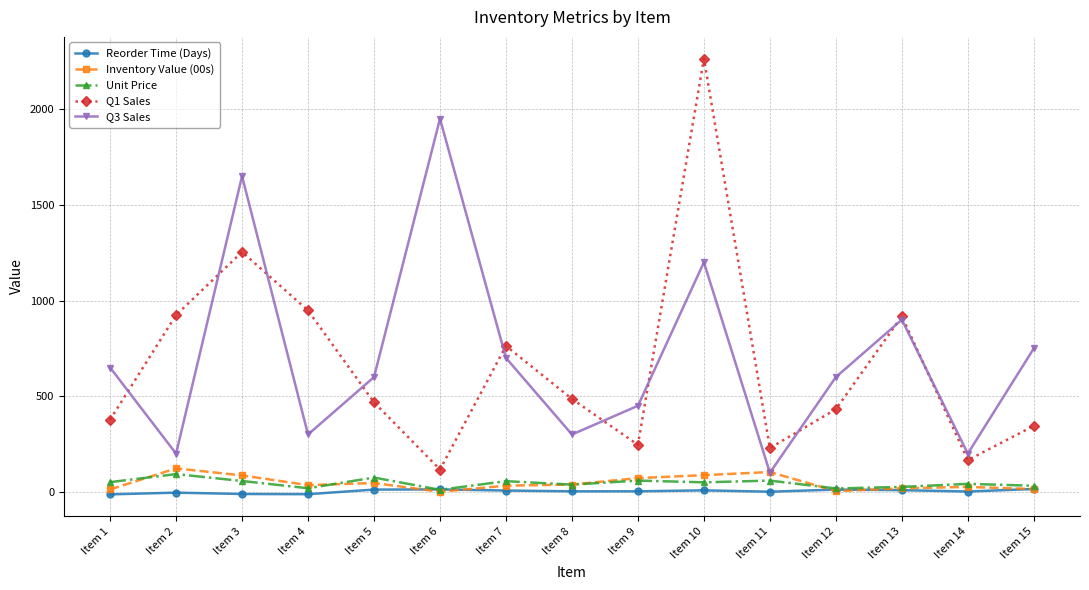

True or false: Reorder Time (Days) and Q3 Sales cross at least once.

False